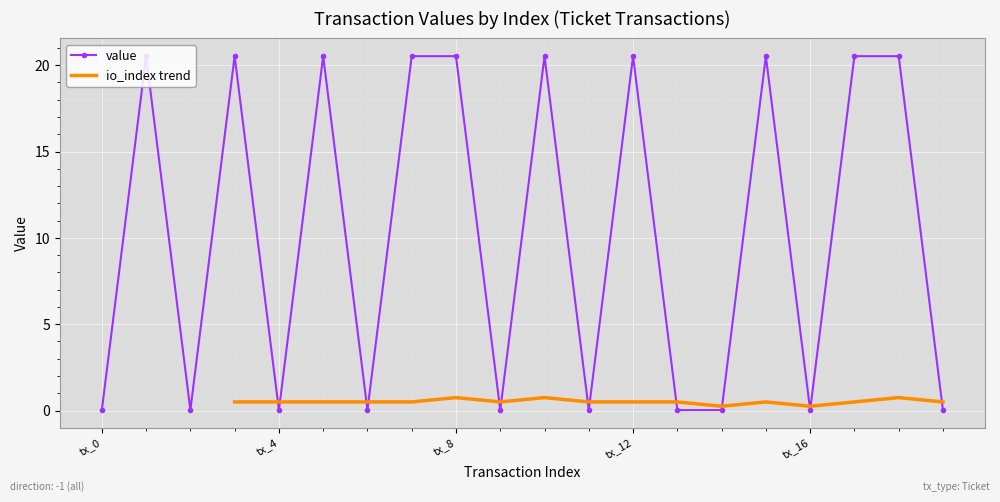

How many interior local valleys (lower than both neighbors) does the data have?

6